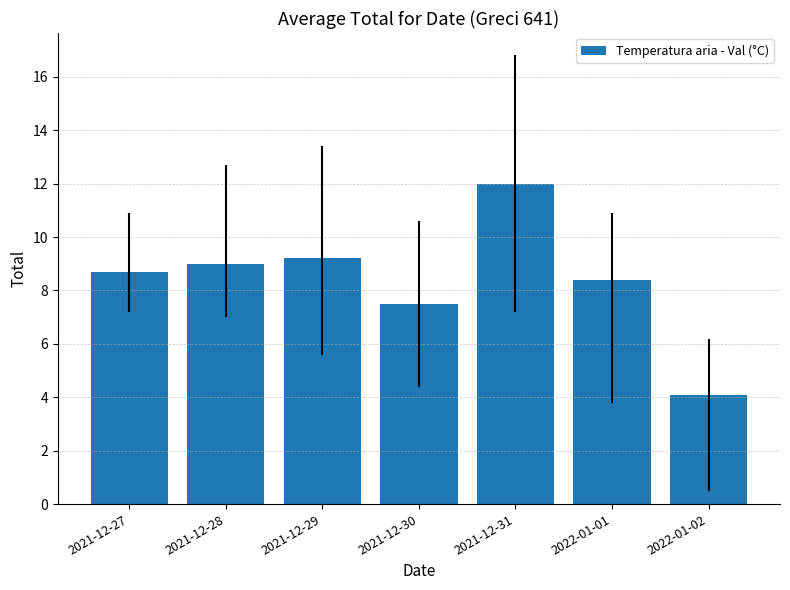

What position from the right is 2021-12-31?

3